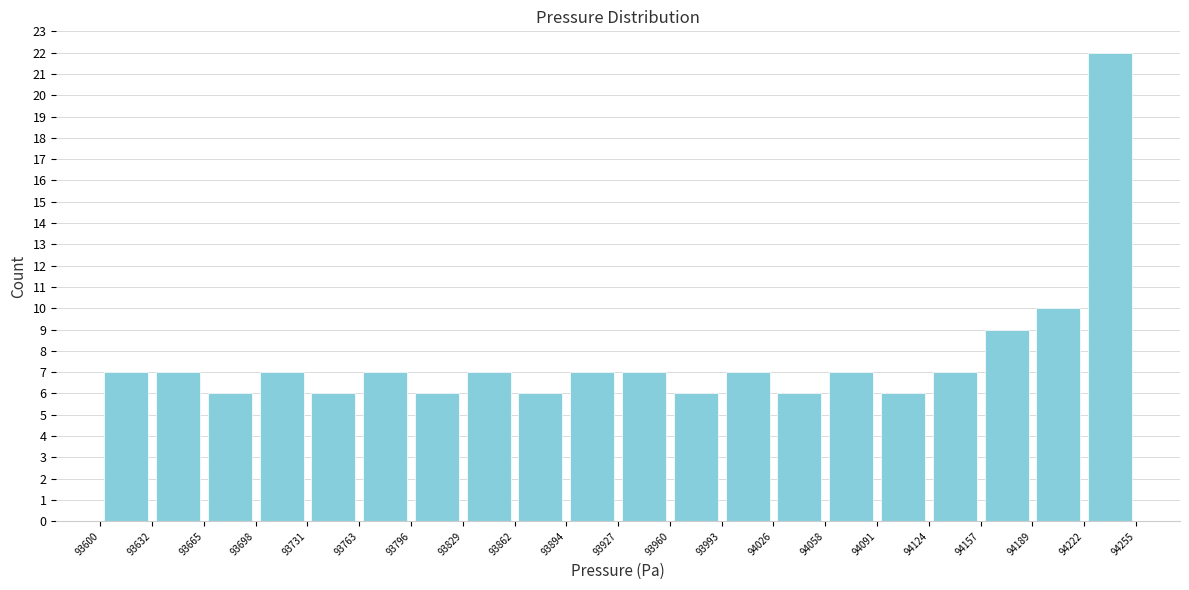

Reading left to right, list every bar in this chart as the range it spans on the x-axis followed by its height. The values are not printed on the chart, so give them approximately, as read against the axis.

93600 to 93632: 7
93632 to 93665: 7
93665 to 93698: 6
93698 to 93731: 7
93731 to 93763: 6
93763 to 93796: 7
93796 to 93829: 6
93829 to 93862: 7
93862 to 93894: 6
93894 to 93927: 7
93927 to 93960: 7
93960 to 93993: 6
93993 to 94026: 7
94026 to 94058: 6
94058 to 94091: 7
94091 to 94124: 6
94124 to 94157: 7
94157 to 94189: 9
94189 to 94222: 10
94222 to 94255: 22